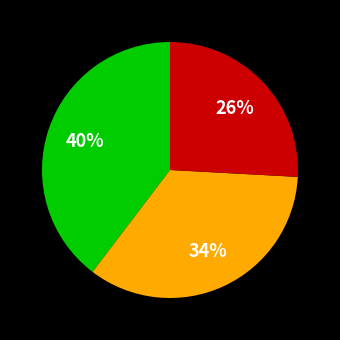

How many segments does this pie chart have?

3